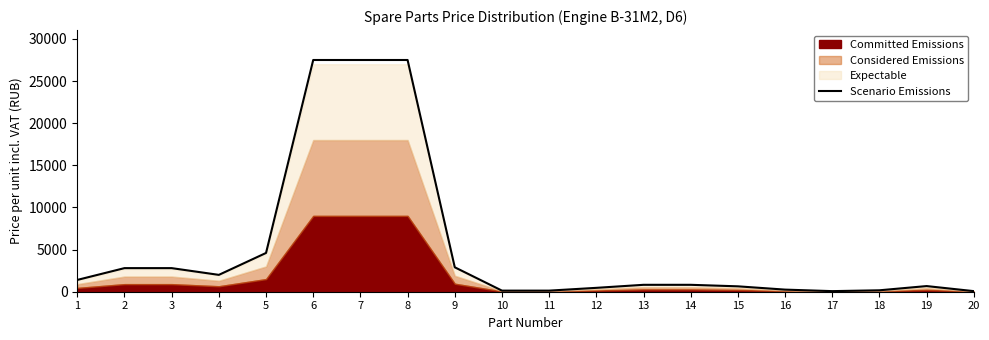

The value of Scenario Emissions at 5 is 4600. True or false?

True